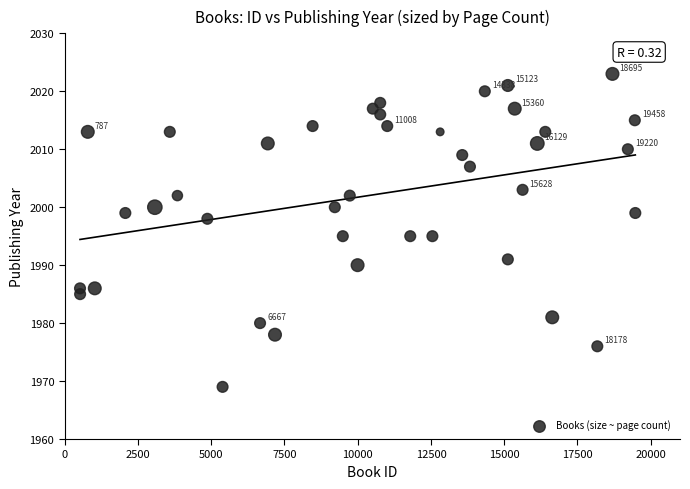

What is the range of X values (max minus min)?

18953